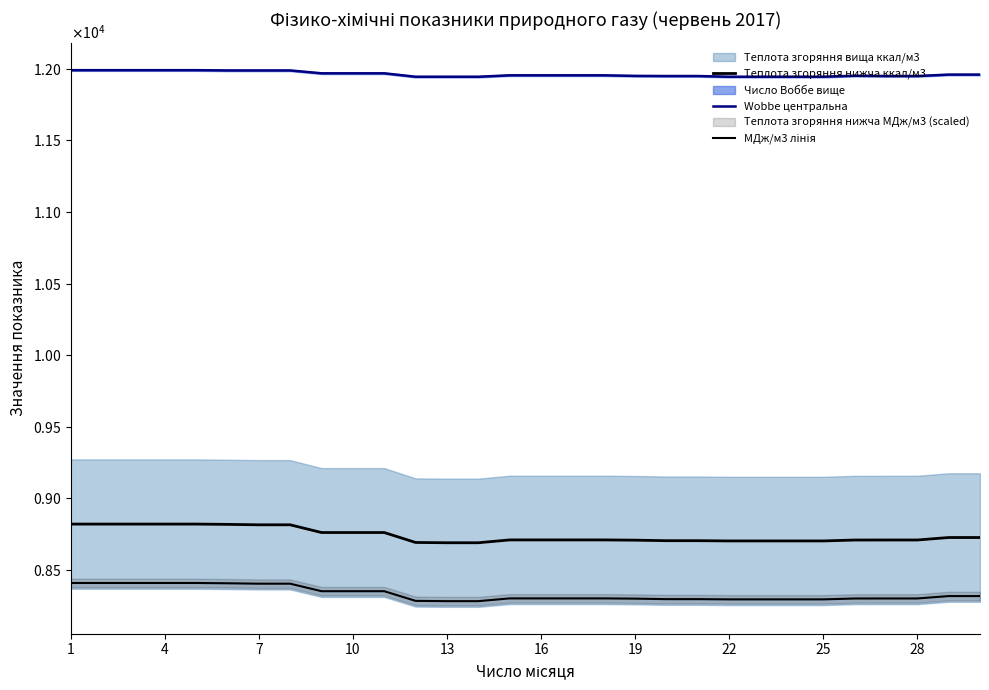

The value of МДж/м3 лінія at 11 is 11240.7. True or false?

False